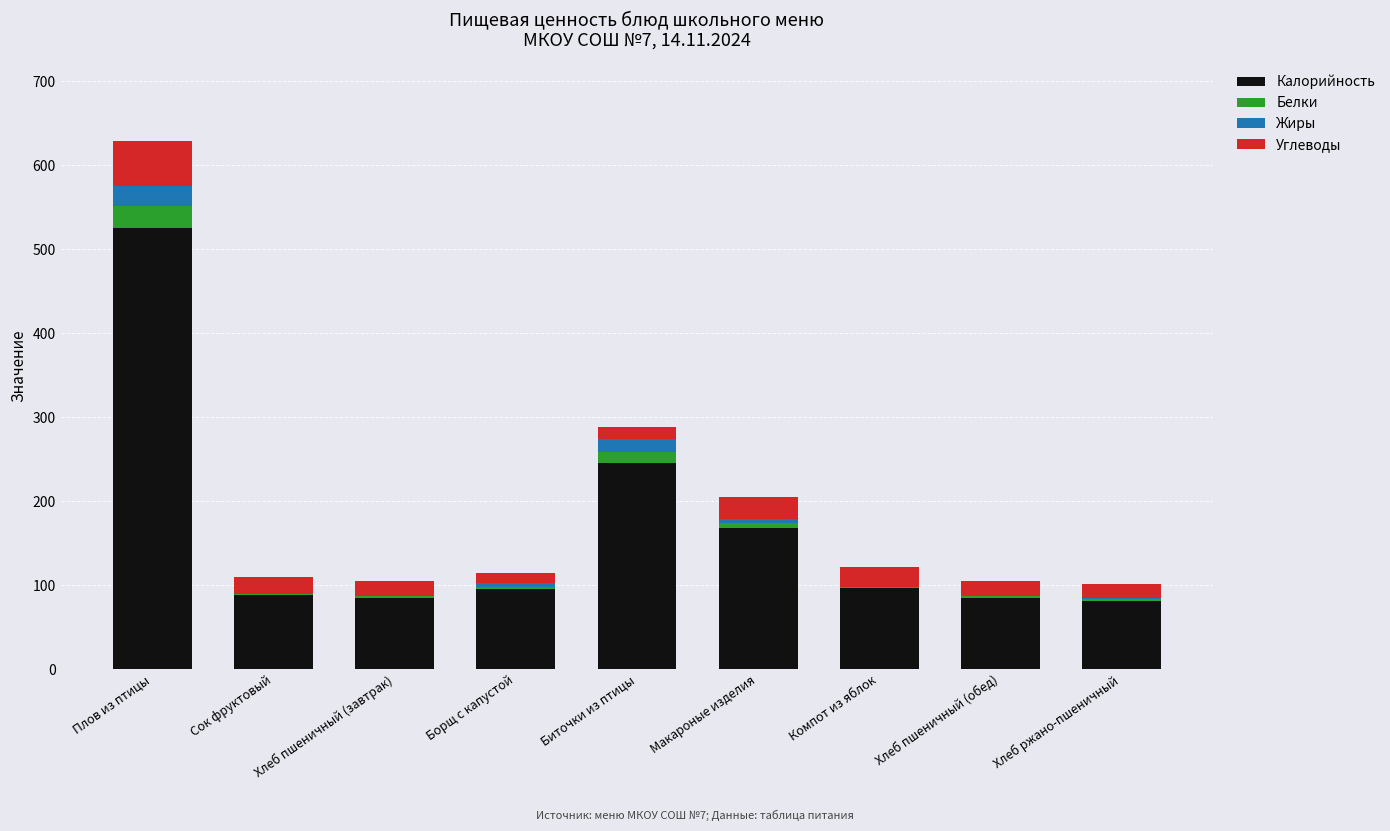

What are all the series names shown in the legend?

Калорийность, Белки, Жиры, Углеводы